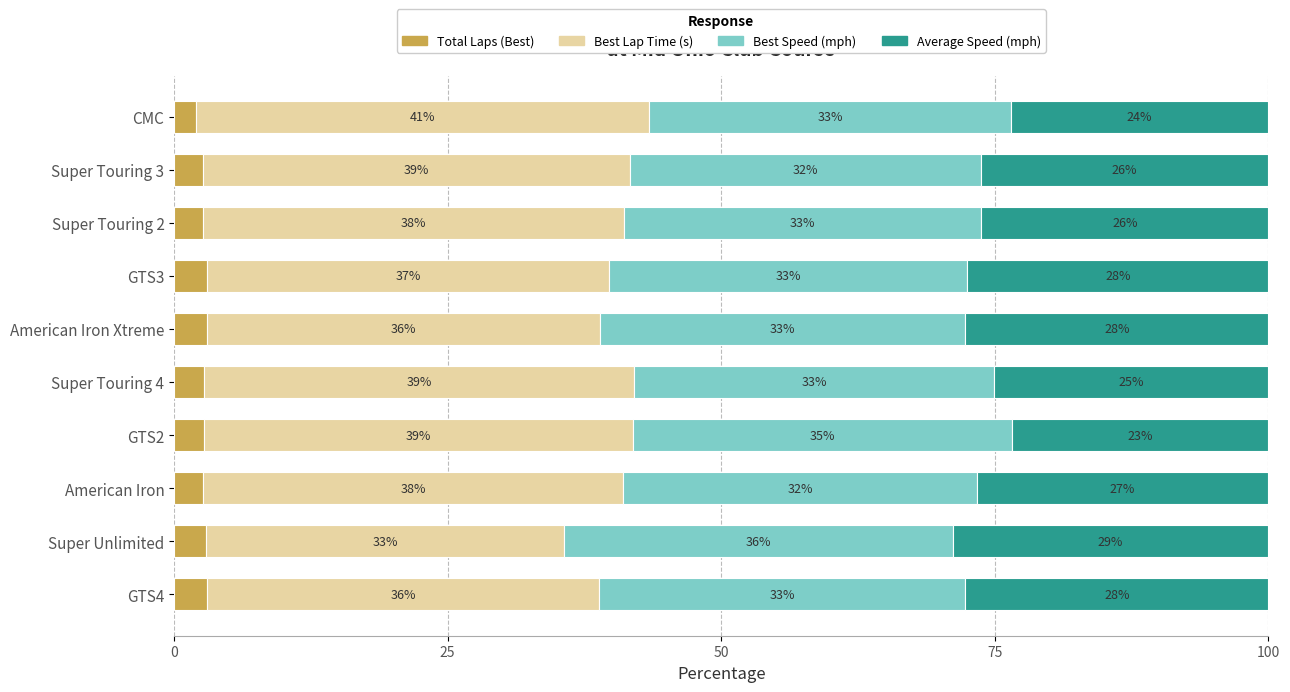

At which label is Total Laps (Best) closest to 2?

CMC